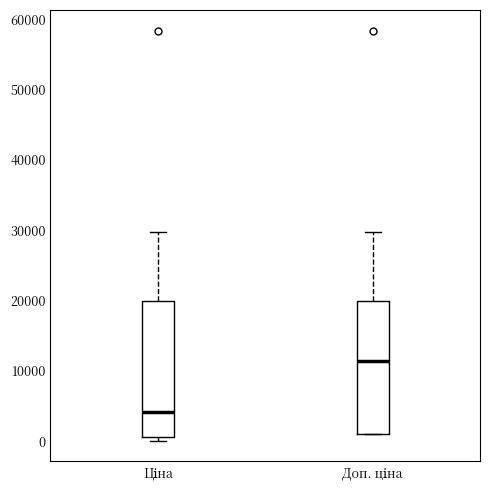

Which box's median line is the highest?

Доп. ціна